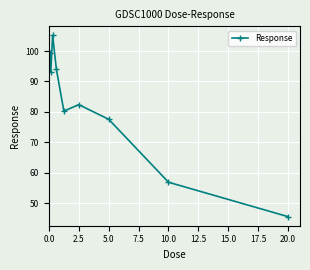

Count the number of data series in this chart.

1